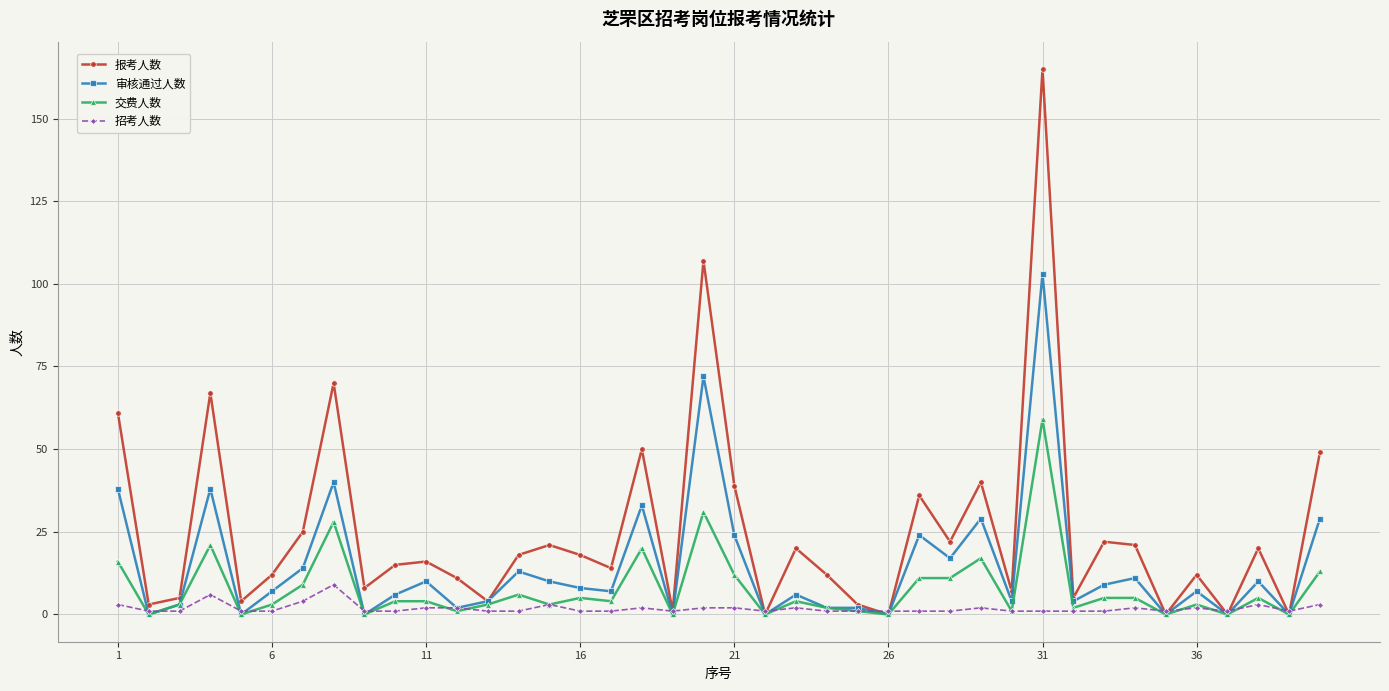

Which series has the largest total across all categories?

报考人数